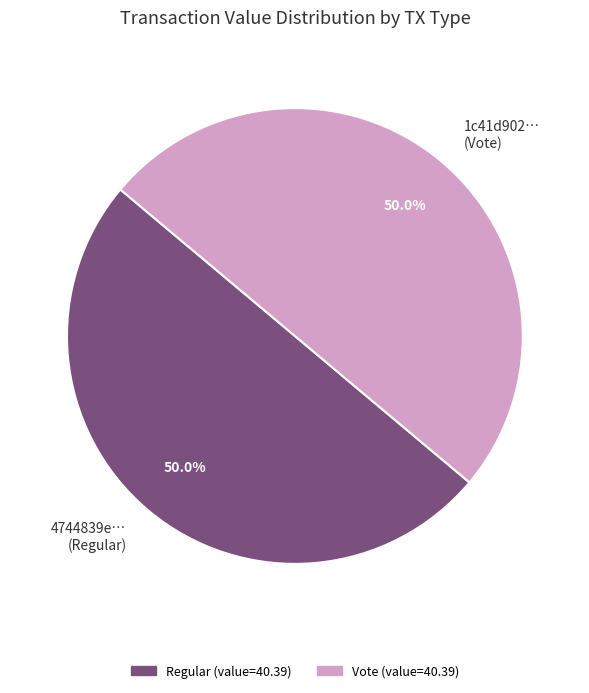

Combined, what portion of the pie is 1c41d902… (Vote) and 4744839e… (Regular)?

100.0%